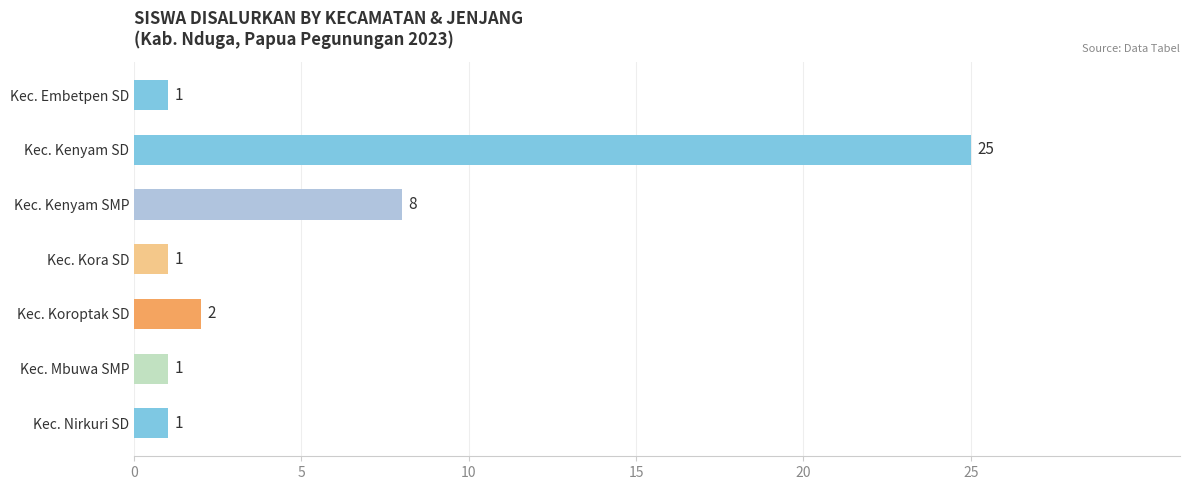

What is the smallest value displayed?

1